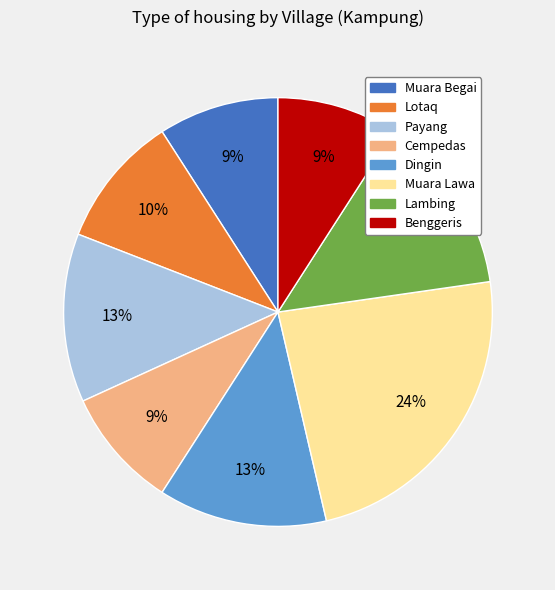

To the nearest percent, what portion does Benggeris represent?

9%